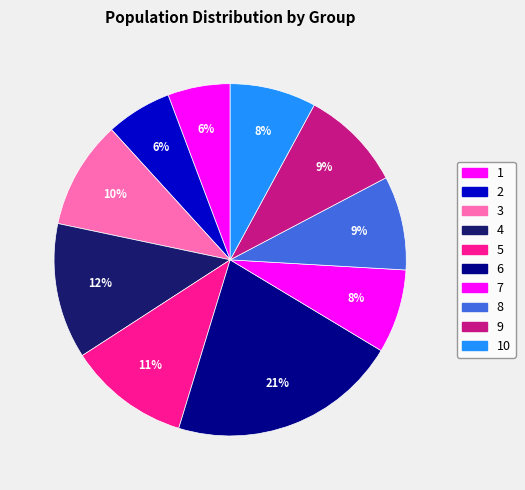

Does 6 account for over 50% of the chart?

No